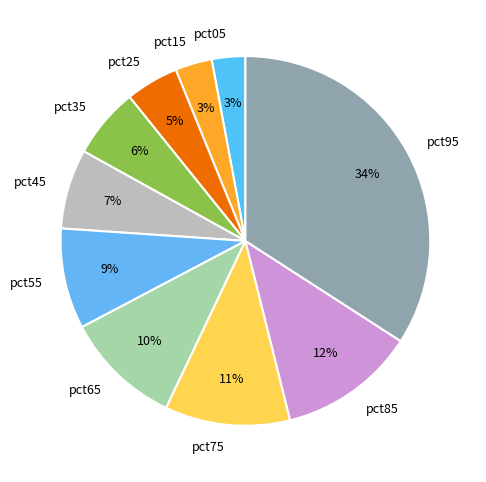

How many slices are in this pie chart?

10